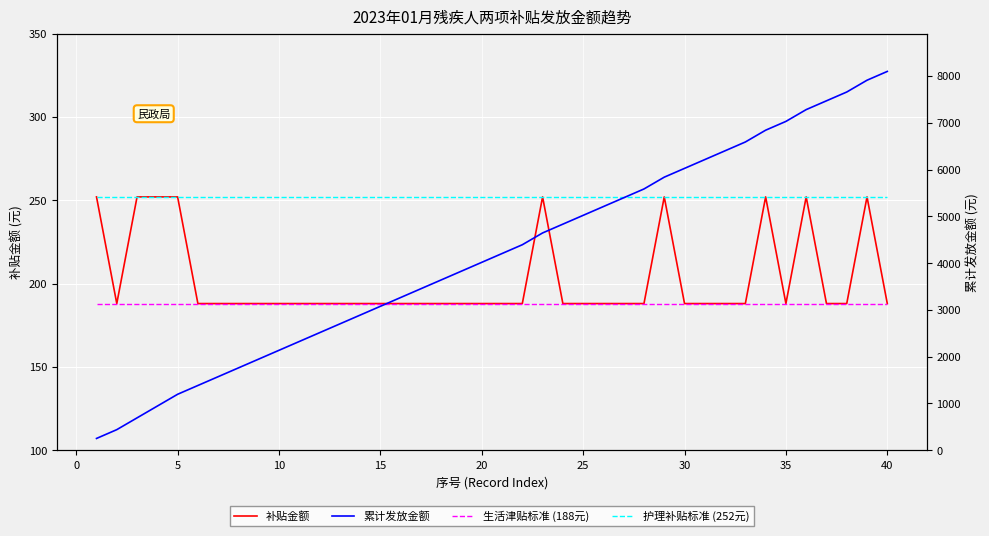

What are all the series names shown in the legend?

补贴金额, 生活津贴标准 (188元), 护理补贴标准 (252元), 累计发放金额